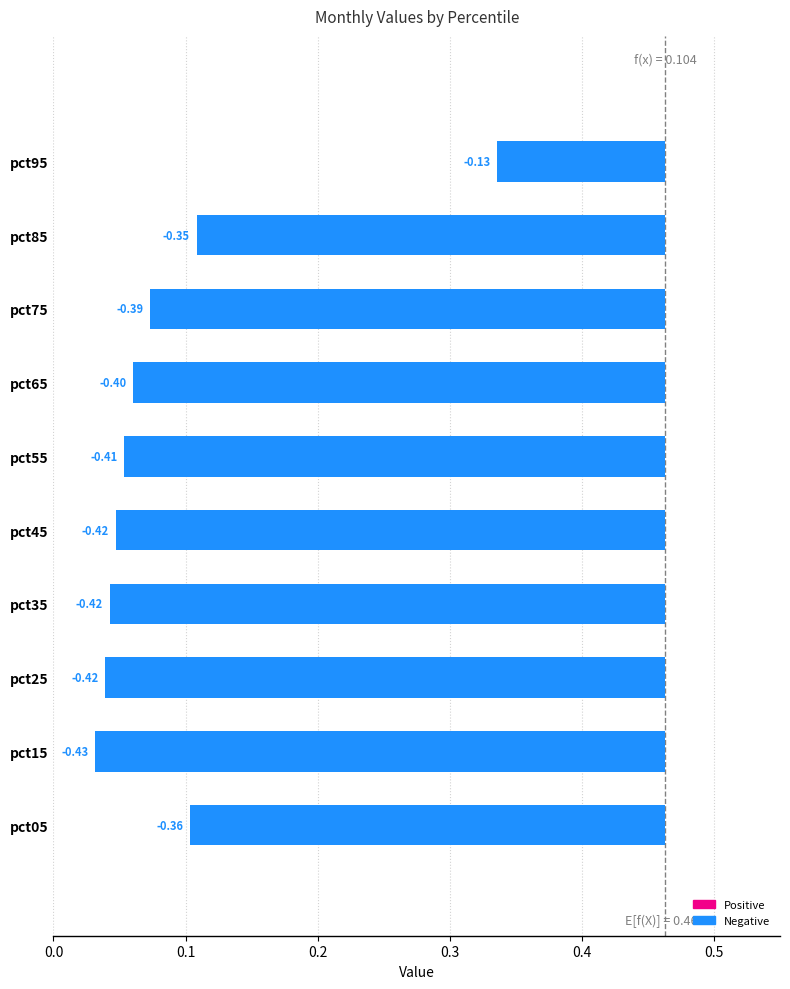

What is the smallest value displayed?

-0.4